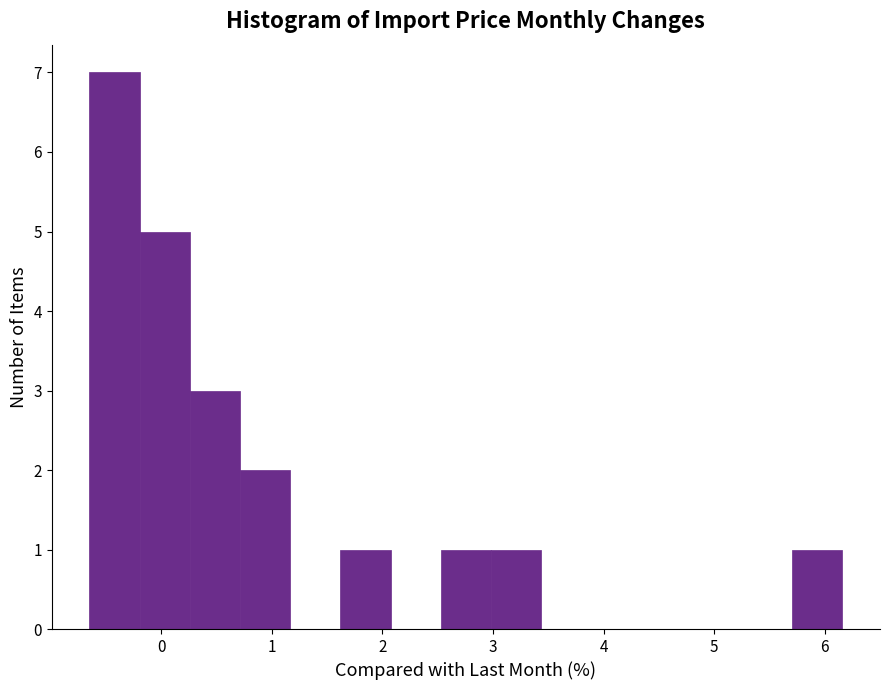

Over which range of the x-axis is the bar tallest?

-0.6 to -0.2